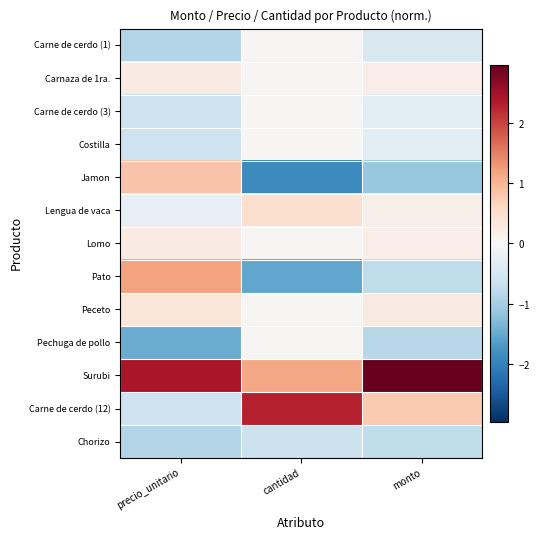

Reading right to left, what are all the values shown in this chart?

Carne de cerdo (1): monto=-0.5	cantidad=0.0	precio_unitario=-0.9
Carnaza de 1ra.: monto=0.2	cantidad=0.0	precio_unitario=0.2
Carne de cerdo (3): monto=-0.3	cantidad=0.0	precio_unitario=-0.6
Costilla: monto=-0.3	cantidad=0.0	precio_unitario=-0.6
Jamon: monto=-1.1	cantidad=-1.9	precio_unitario=0.8
Lengua de vaca: monto=0.2	cantidad=0.5	precio_unitario=-0.3
Lomo: monto=0.2	cantidad=0.0	precio_unitario=0.2
Pato: monto=-0.8	cantidad=-1.5	precio_unitario=1.2
Peceto: monto=0.3	cantidad=0.0	precio_unitario=0.4
Pechuga de pollo: monto=-0.8	cantidad=0.0	precio_unitario=-1.5
Surubi: monto=3.0	cantidad=1.1	precio_unitario=2.4
Carne de cerdo (12): monto=0.8	cantidad=2.3	precio_unitario=-0.6
Chorizo: monto=-0.7	cantidad=-0.6	precio_unitario=-0.9